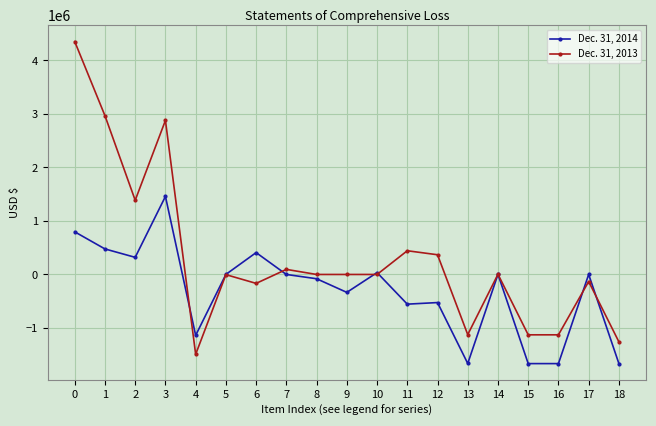

At which category does Dec. 31, 2013 reach its first local valley?

2